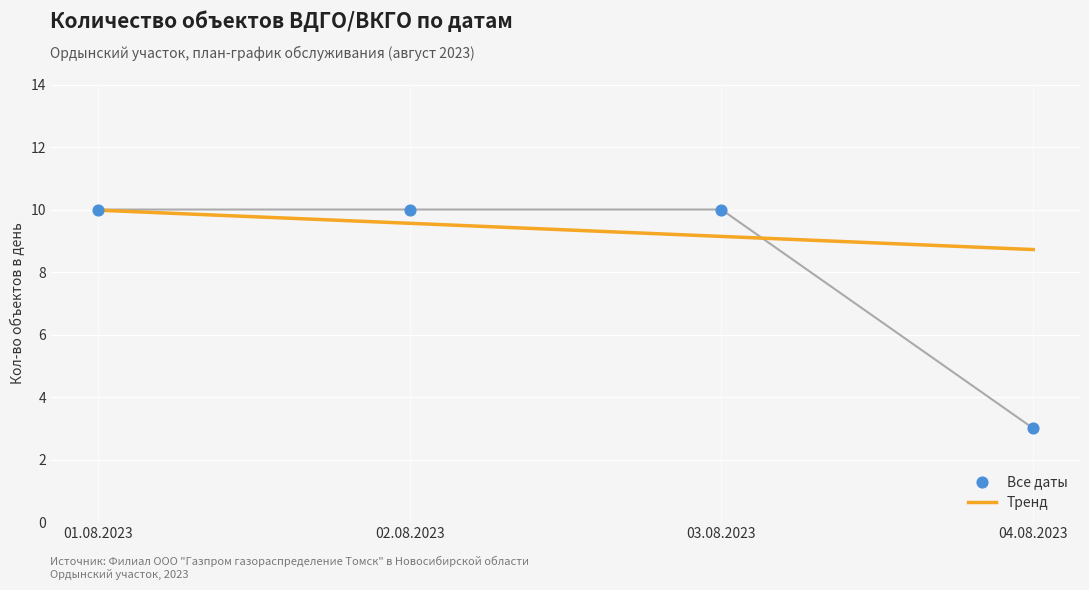

Is the value of Ордынский at 03.08.2023 greater than the value of Вагайцево с at 02.08.2023?

No